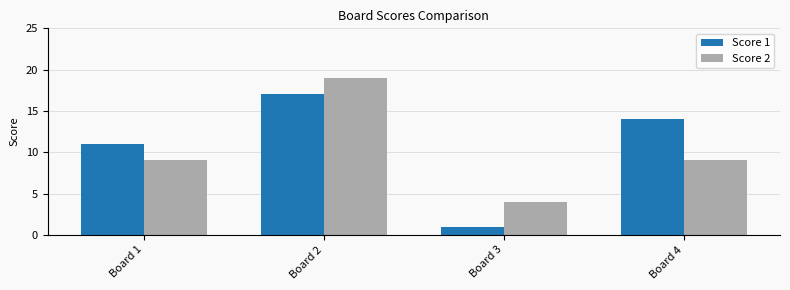

At which label is Score 1 closest to 9?

Board 1